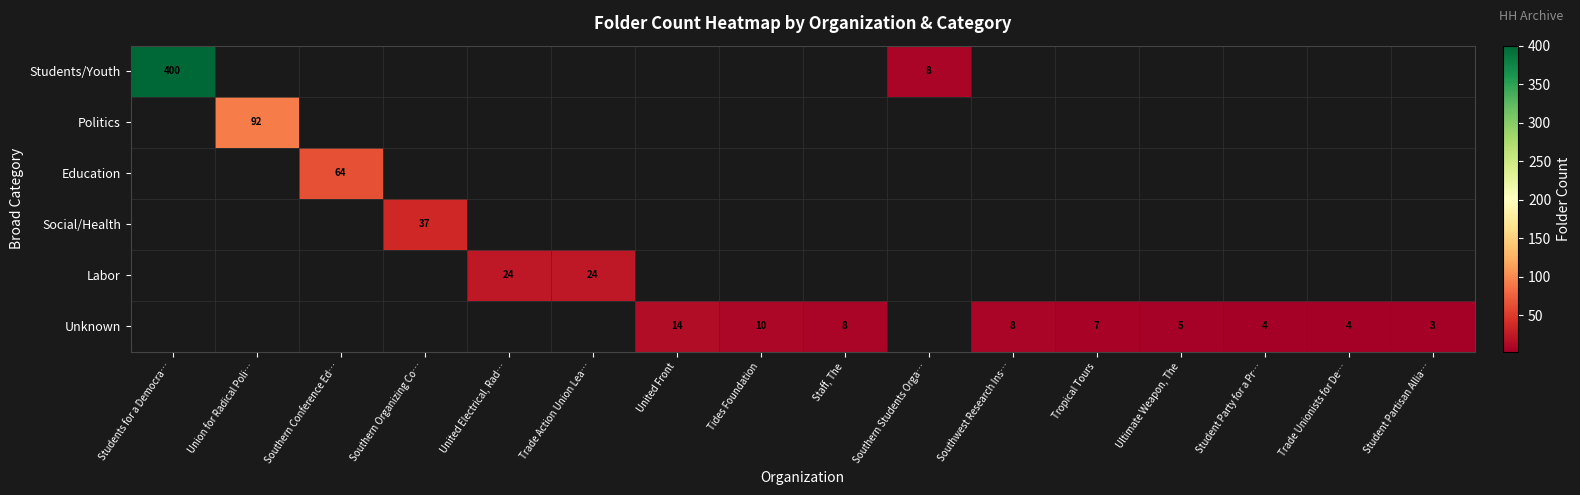

What is the greatest value displayed?

400.0